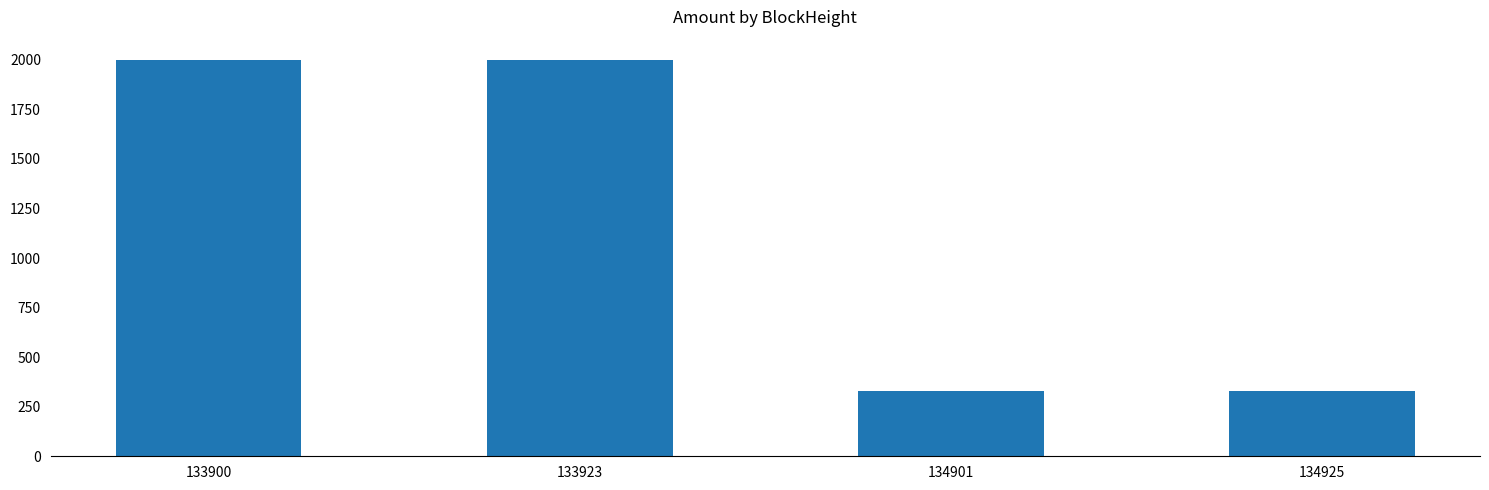

True or false: the data shows 2001.1 at 133923.

True